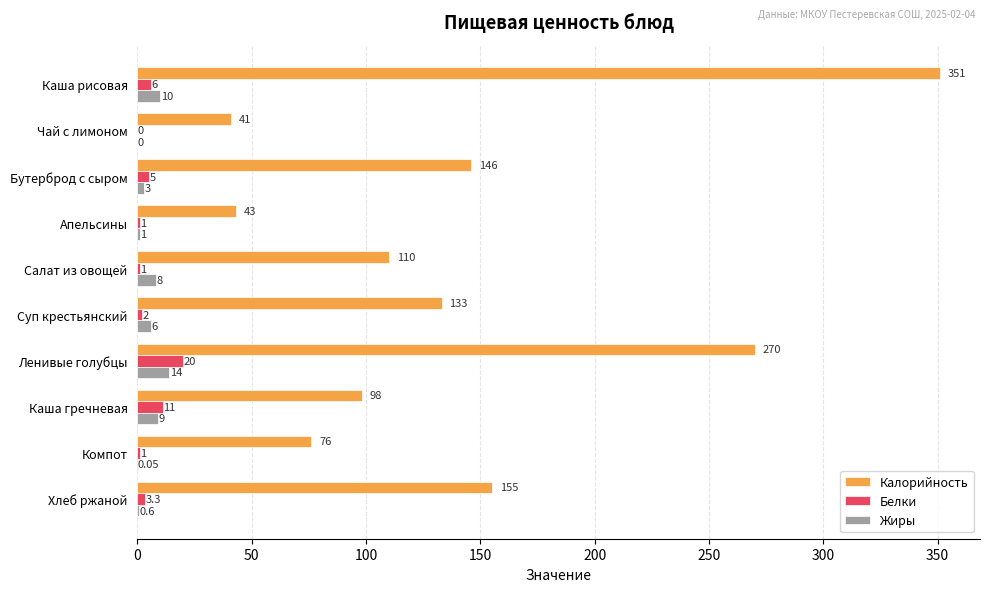

Which series has the largest total across all categories?

Калорийность